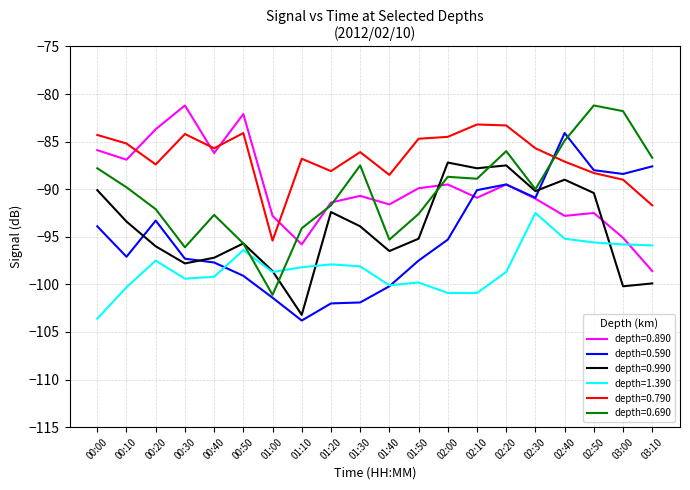

Is it true that depth=0.990 equals -87.2 at 02:00?

True